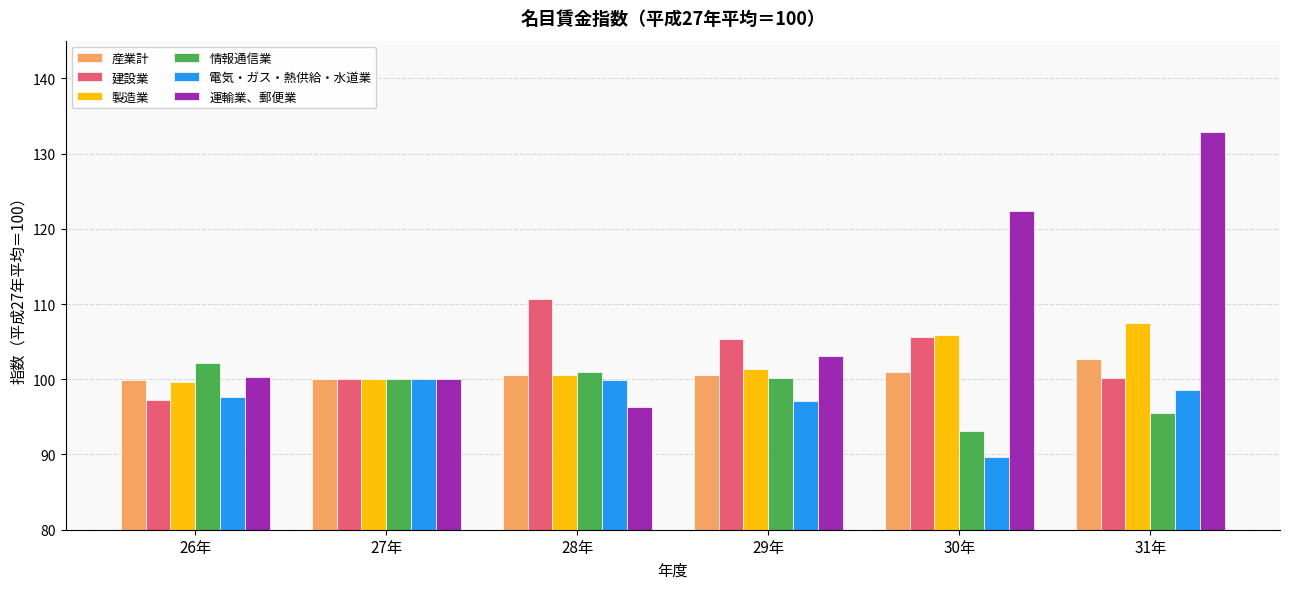

What is the approximate value of 建設業 at 26年?

97.2